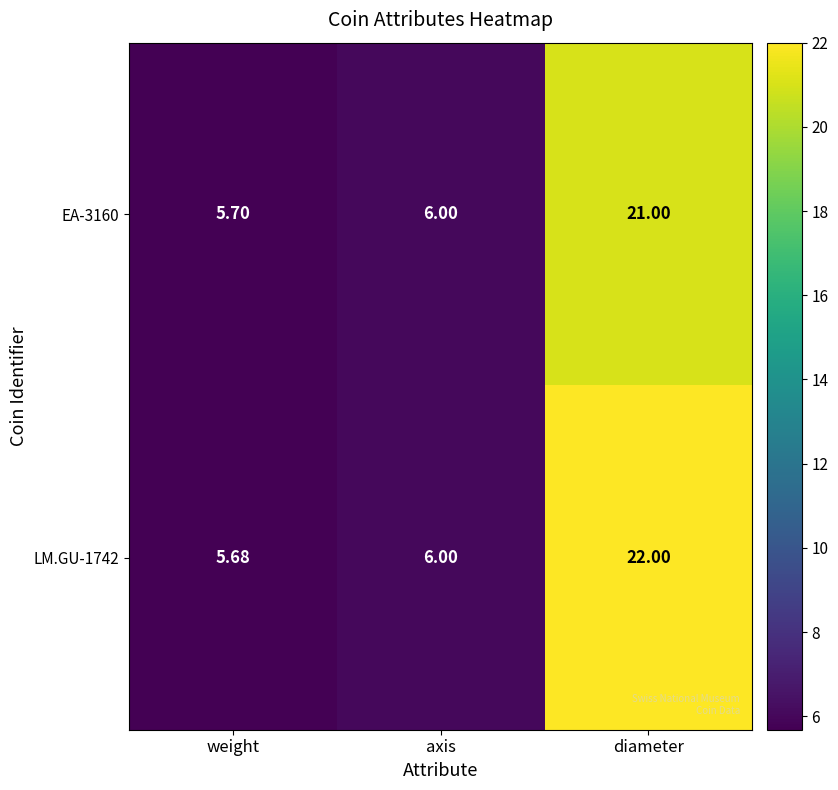

Which series has the widest spread of values?

LM.GU-1742